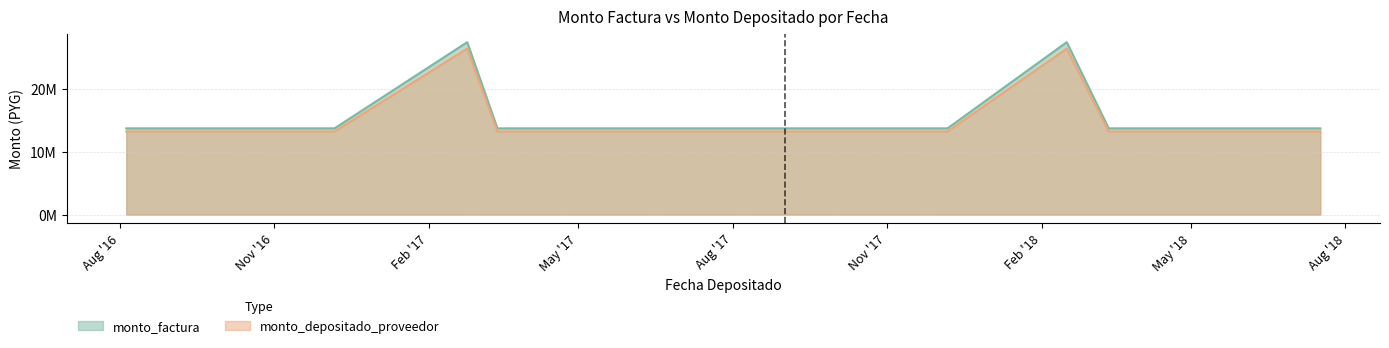

Which series has the largest range (max minus min)?

monto_factura